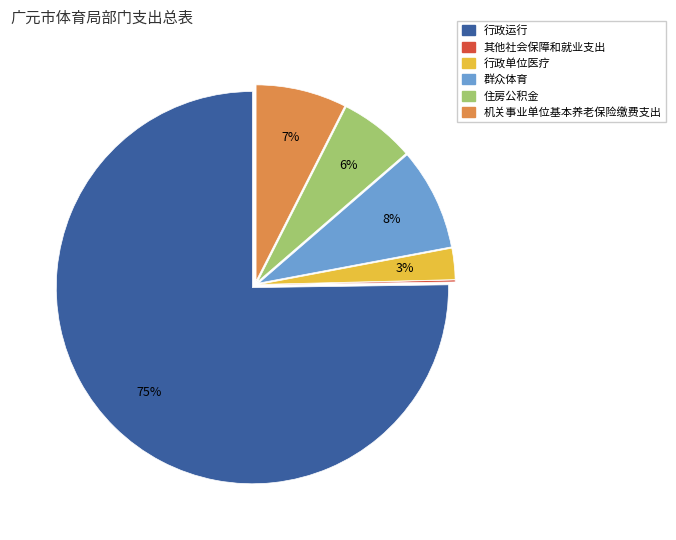

What percentage is the 机关事业单位基本养老保险缴费支出 slice, to the nearest percent?

7%